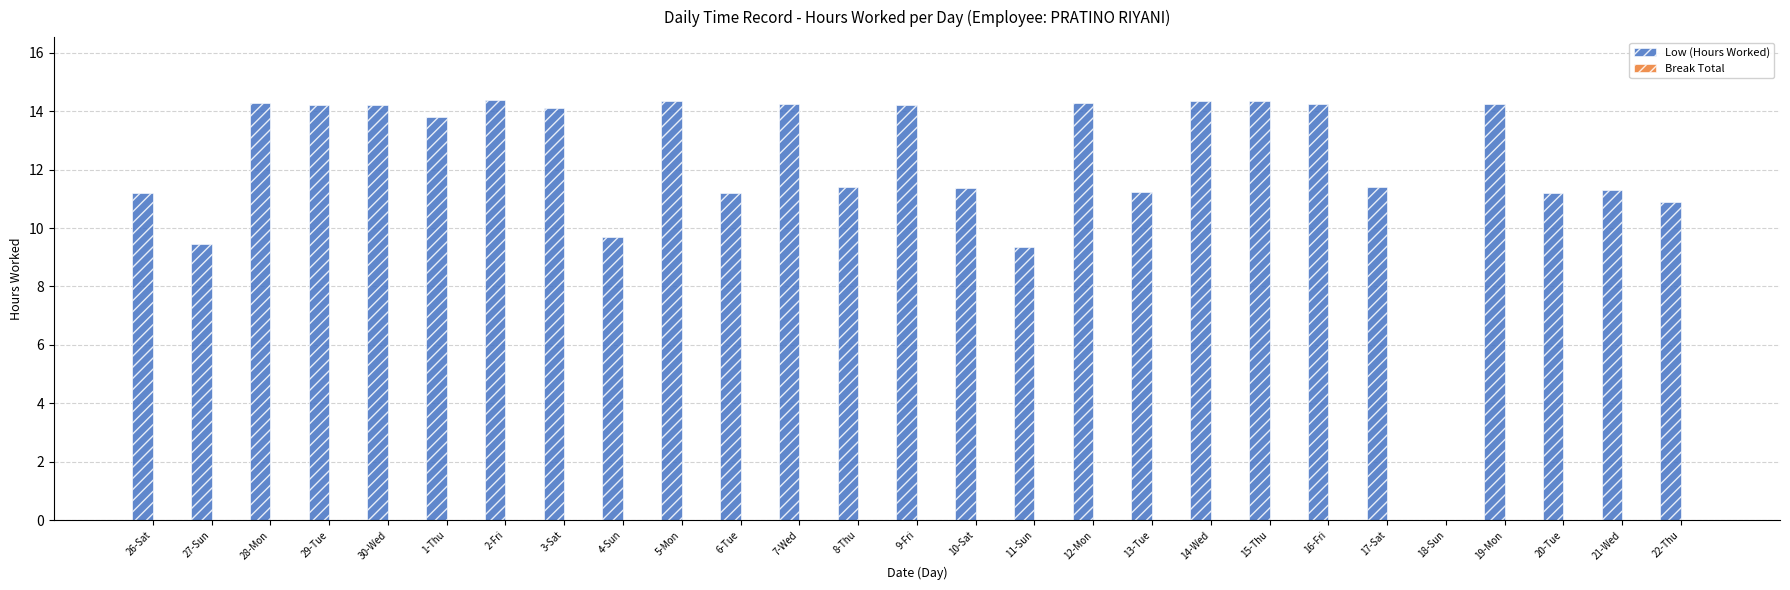

What is the maximum value shown in the chart?

14.4